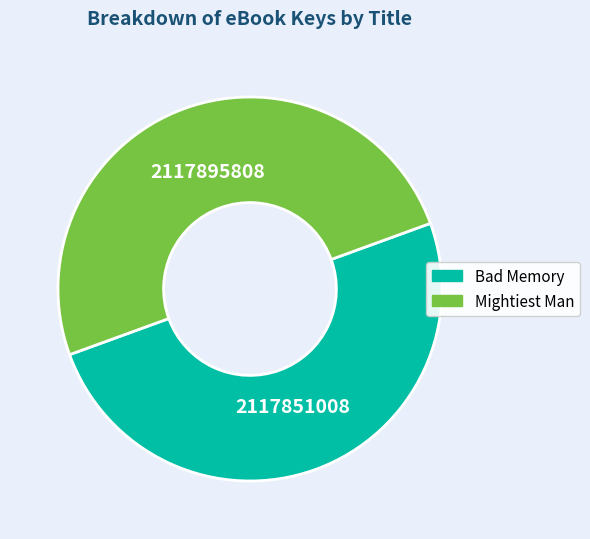

True or false: Mightiest Man accounts for 50% of the total.

True